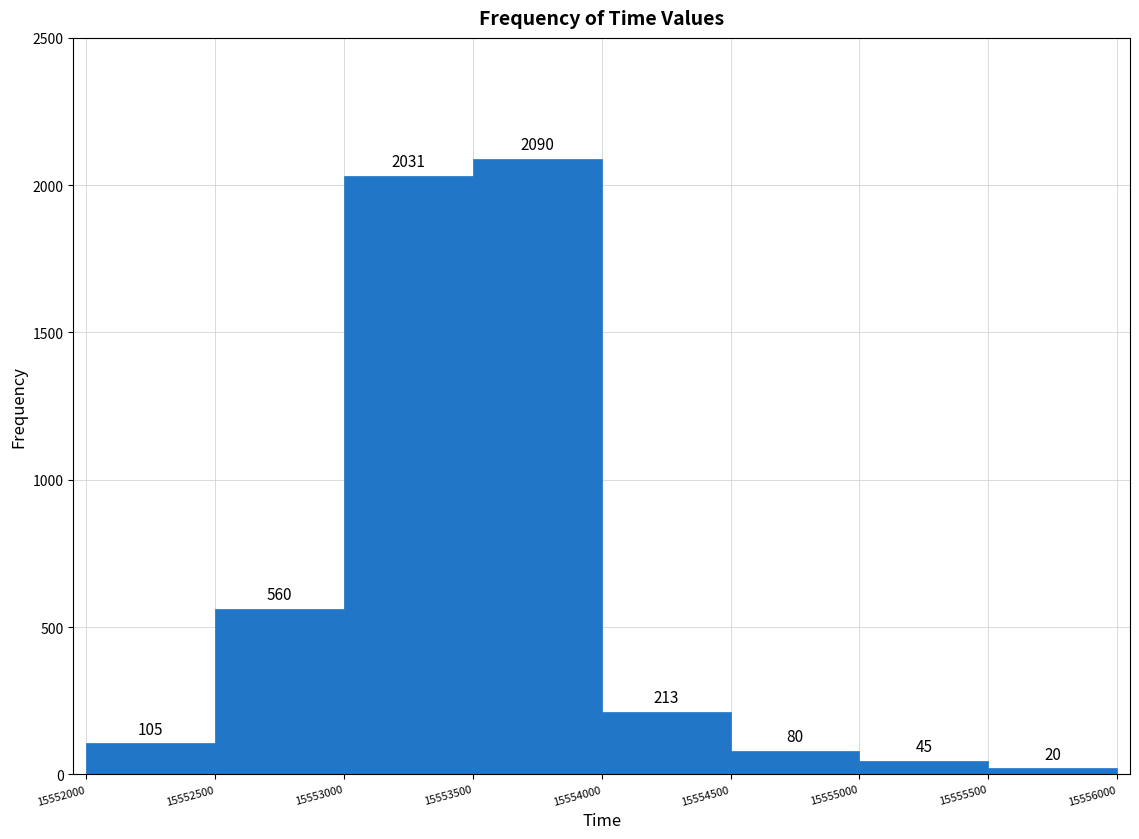

Reading left to right, list every bar in this chart as the range it spans on the x-axis followed by its height.

15552000 to 15552500: 105
15552500 to 15553000: 560
15553000 to 15553500: 2031
15553500 to 15554000: 2090
15554000 to 15554500: 213
15554500 to 15555000: 80
15555000 to 15555500: 45
15555500 to 15556000: 20